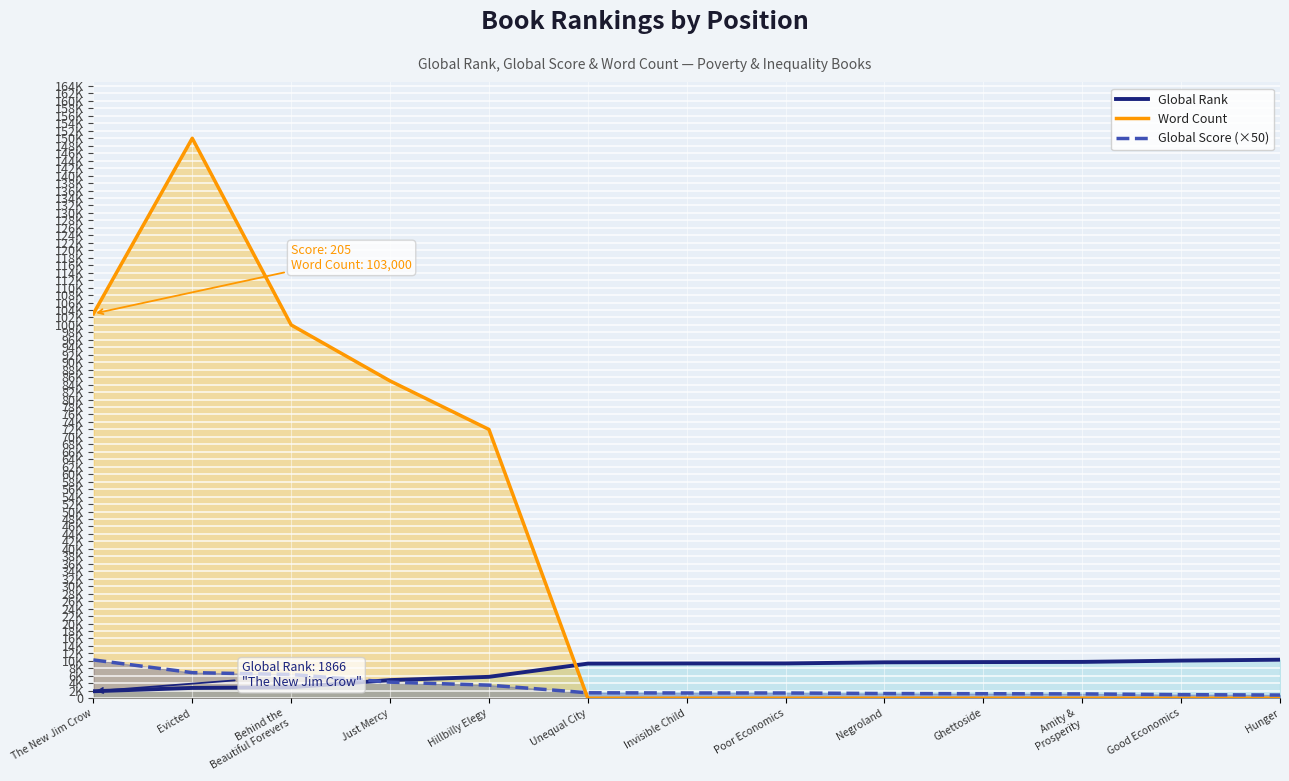

Between which two adjacent categories do Global Rank and Global Score (×50) first intersect?

Behind the
Beautiful Forevers and Just Mercy